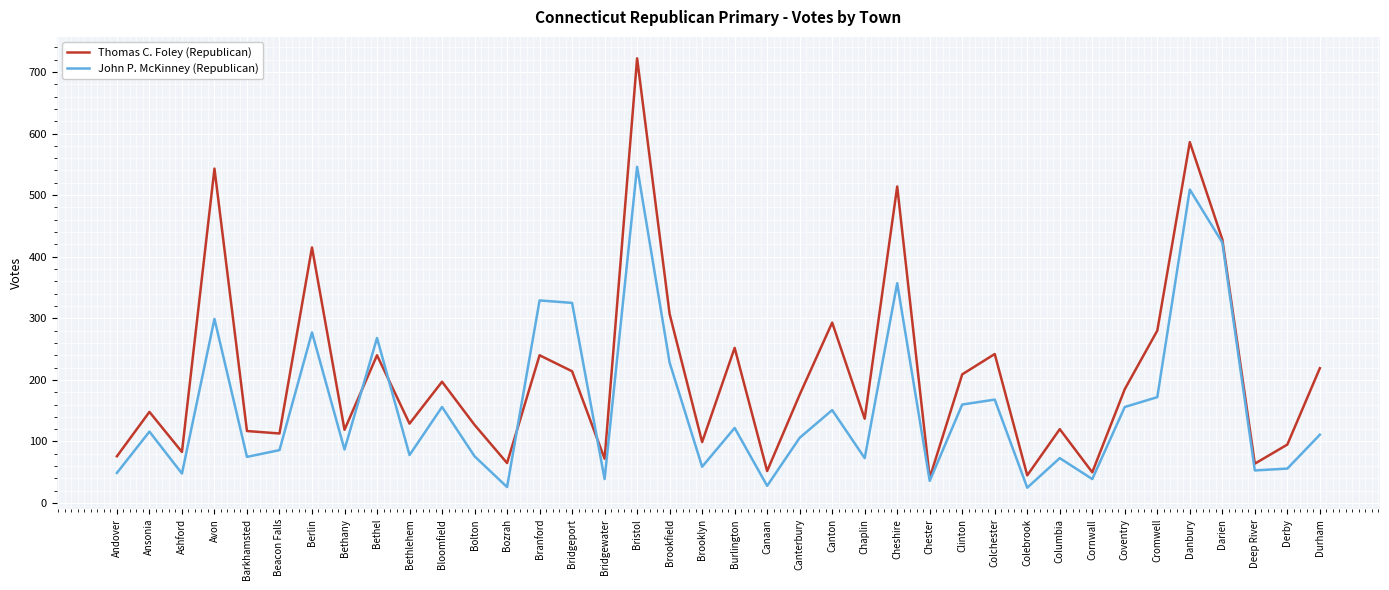

What is the sum of the Thomas C. Foley (Republican) values at Coventry and Colebrook?

230